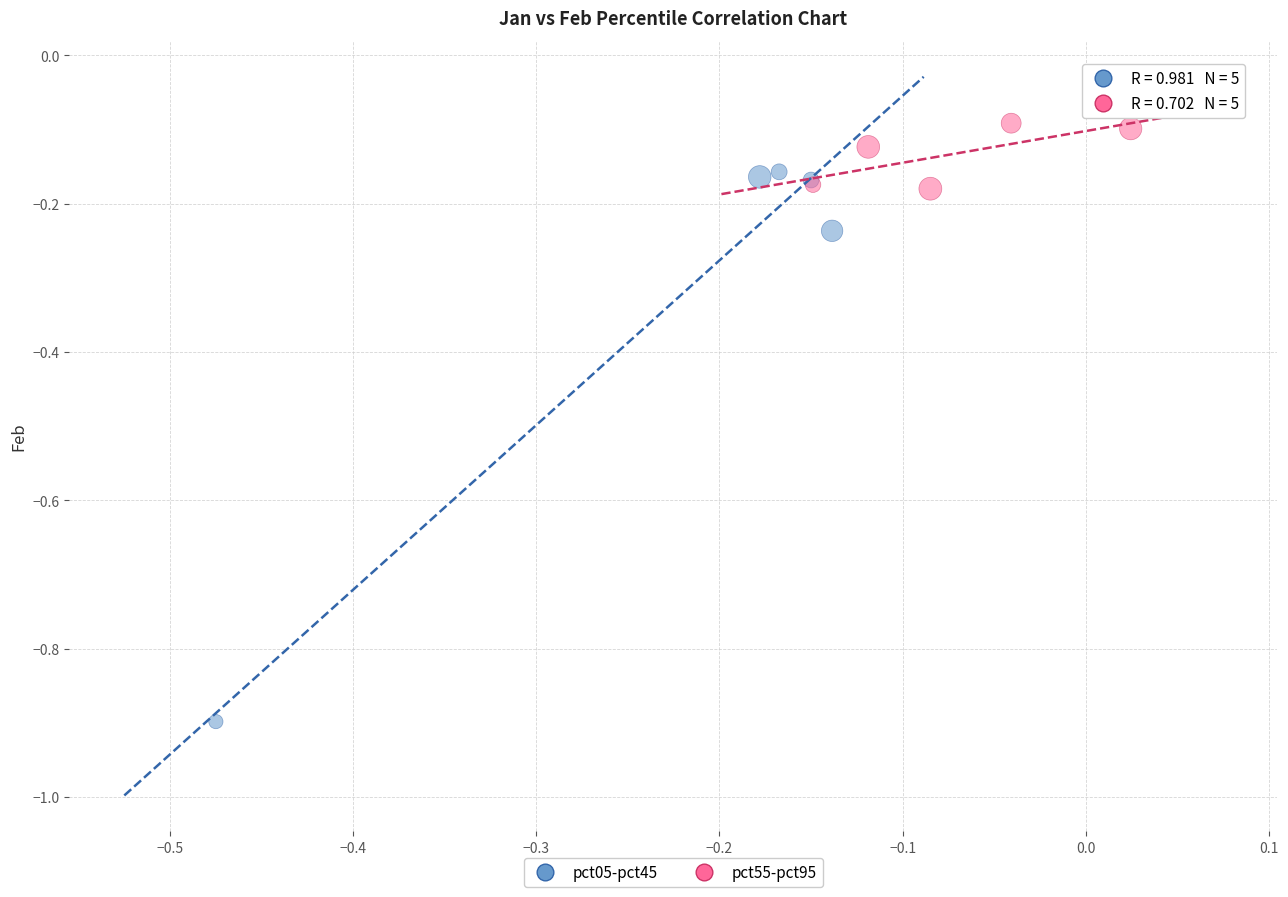

Which series has the largest Y range (max minus min)?

pct05-pct45